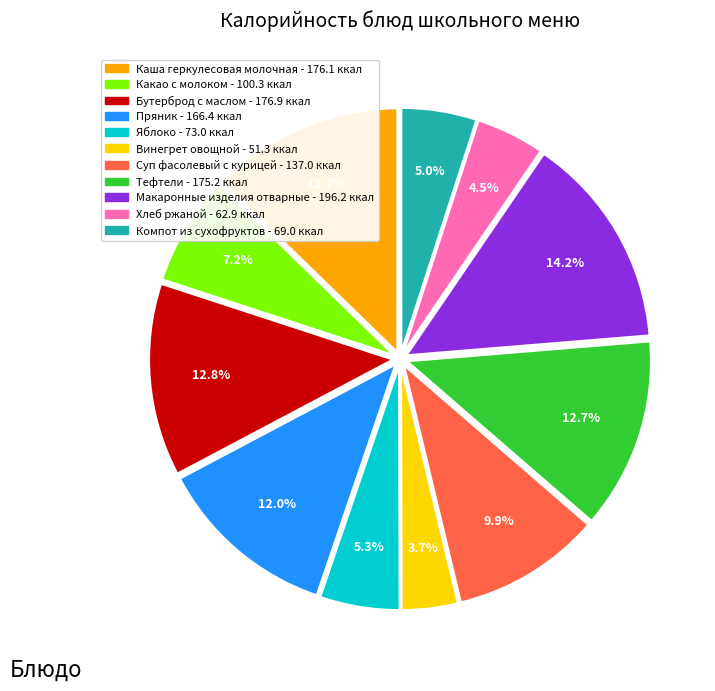

Does Хлеб ржаной account for over 50% of the chart?

No